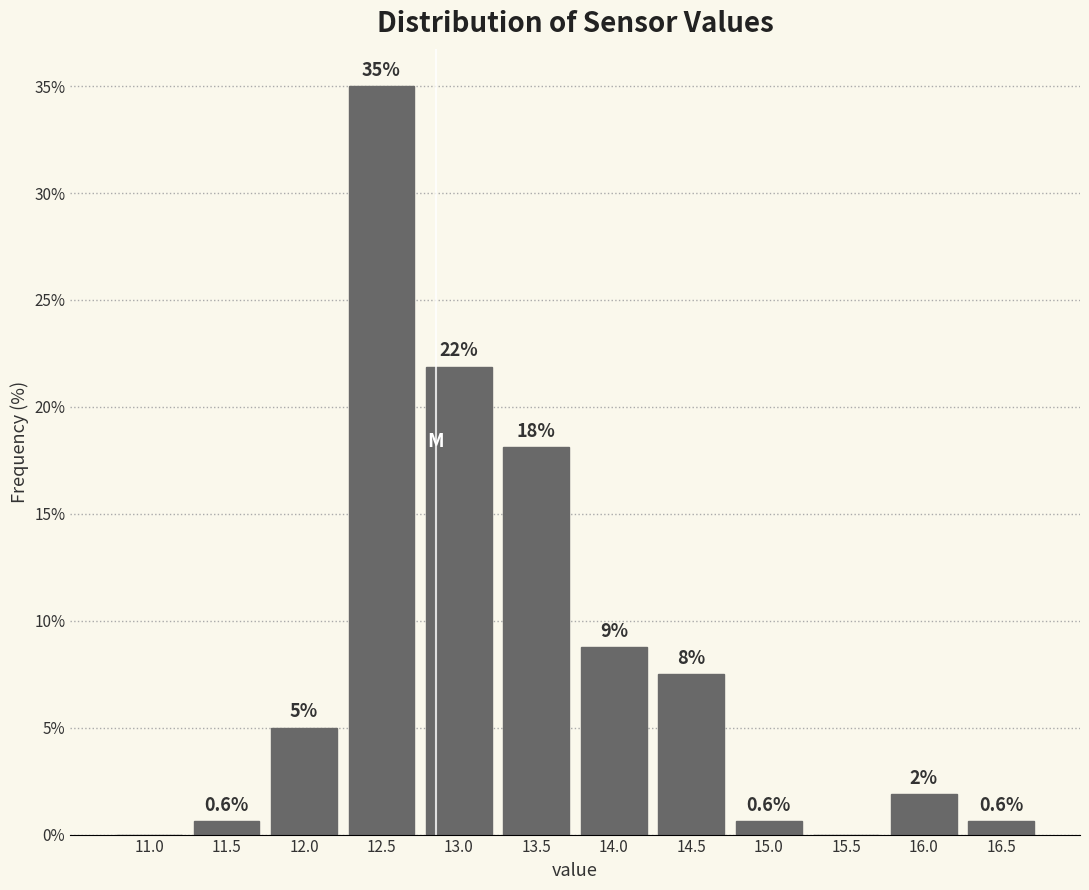

True or false: the data shows 12.4 at 14.5.

False